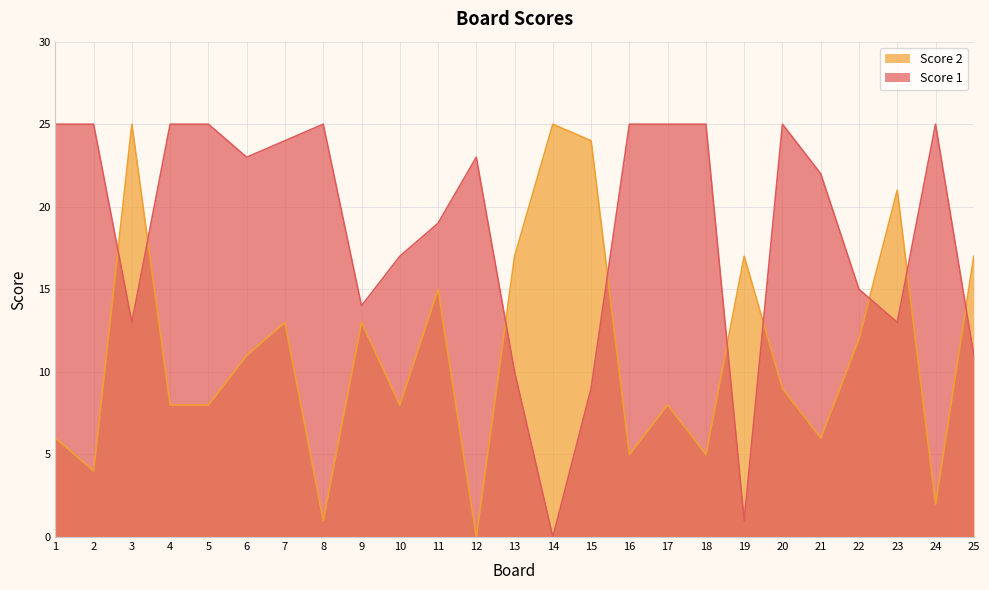

What is the sum of the Score 2 values at 20 and 9?

22